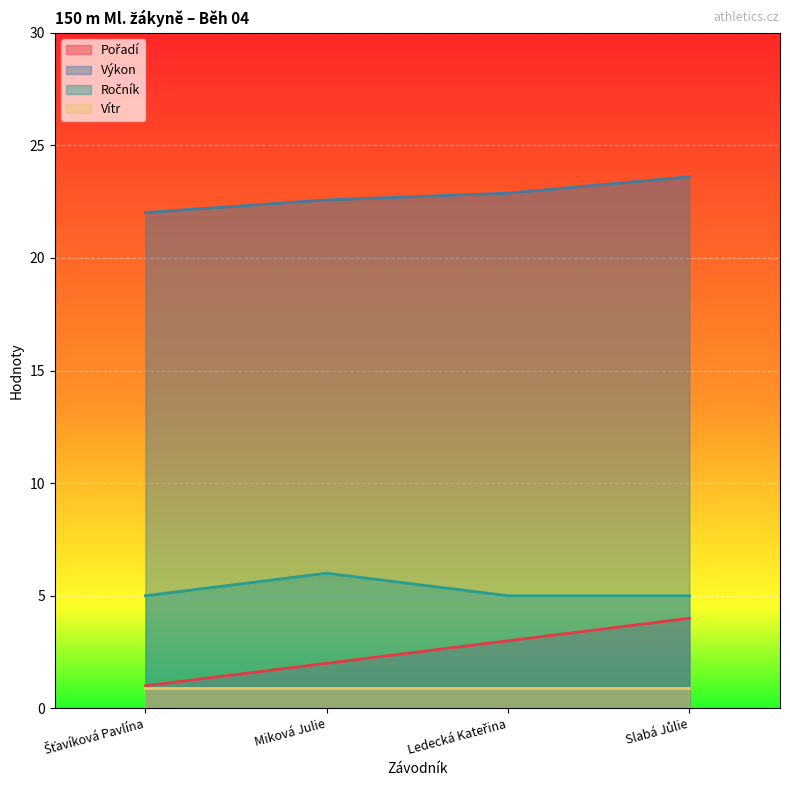

What is the approximate value of Výkon at Šťavíková Pavlína?

22.0